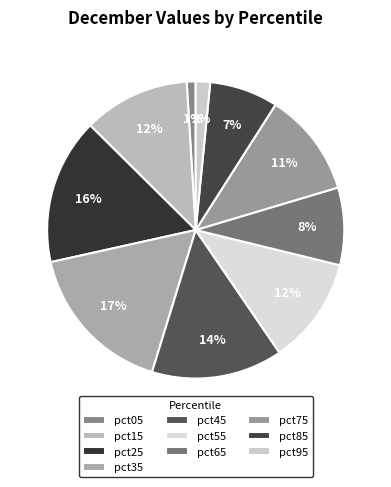

Does pct55 account for over 50% of the chart?

No